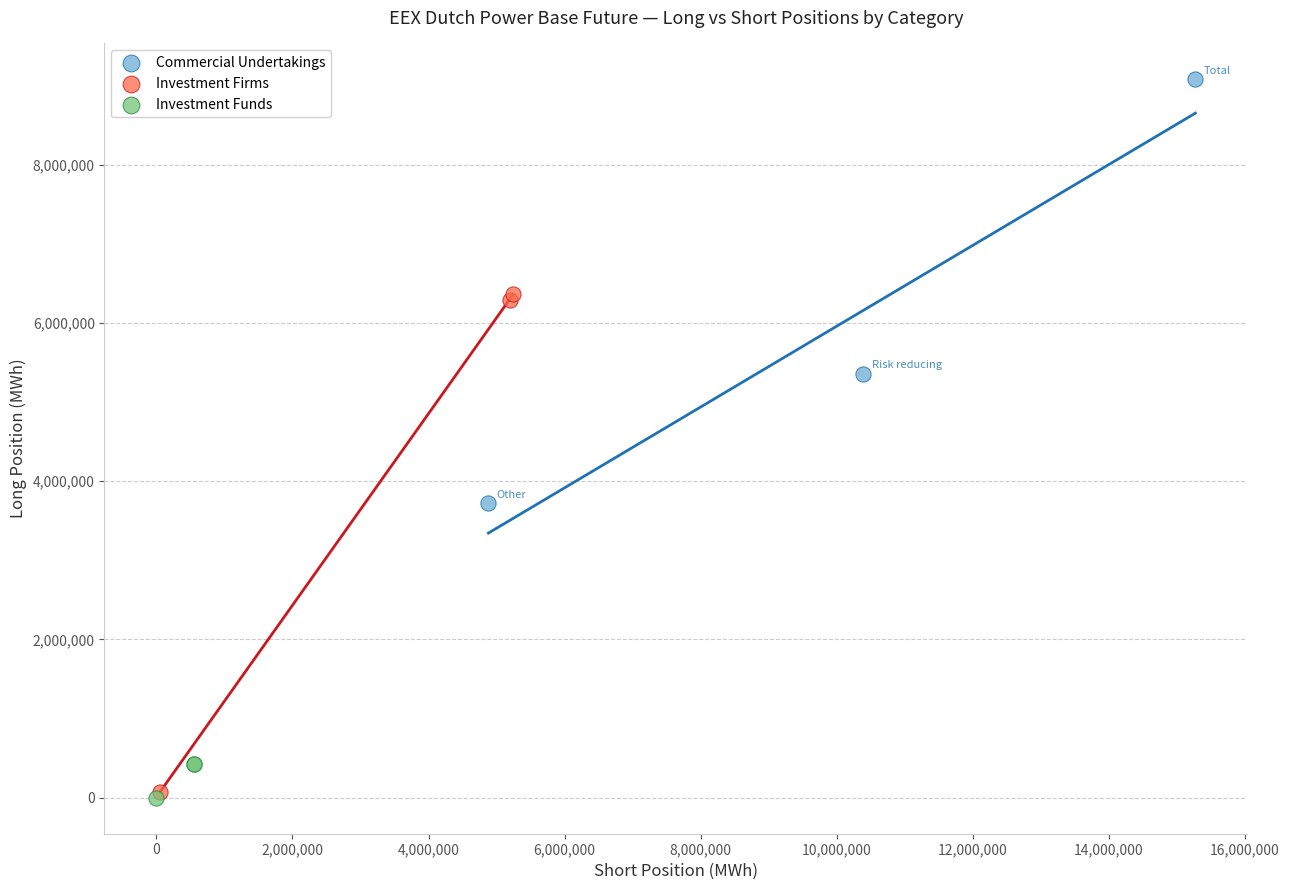

Which series reaches the maximum Y coordinate?

Commercial Undertakings